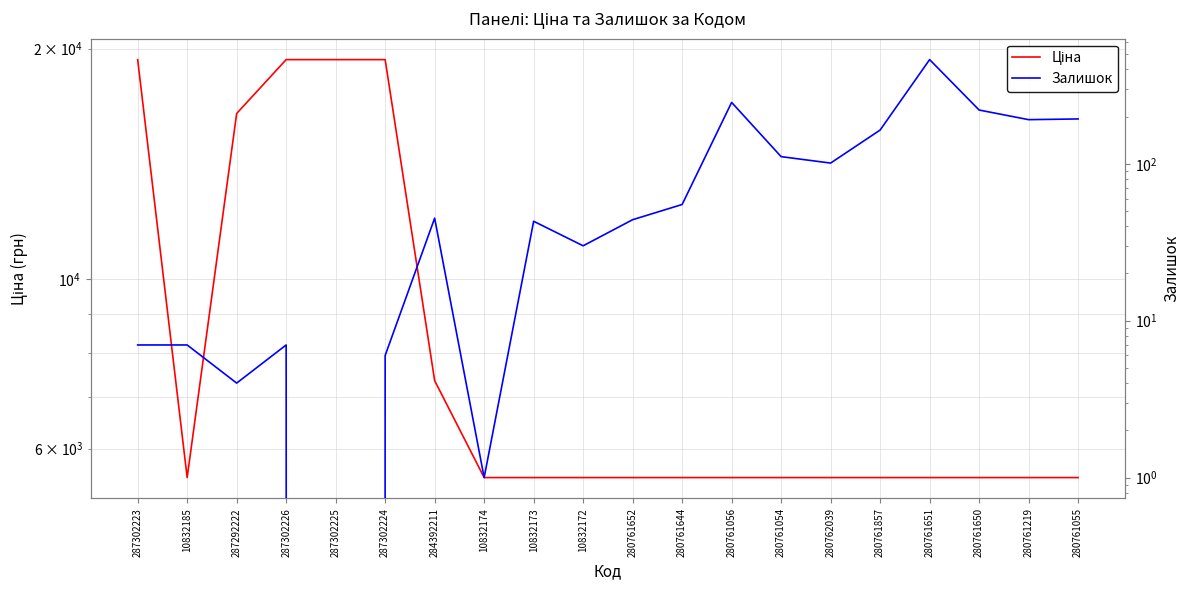

At which category does Залишок reach its first local peak?

287302226